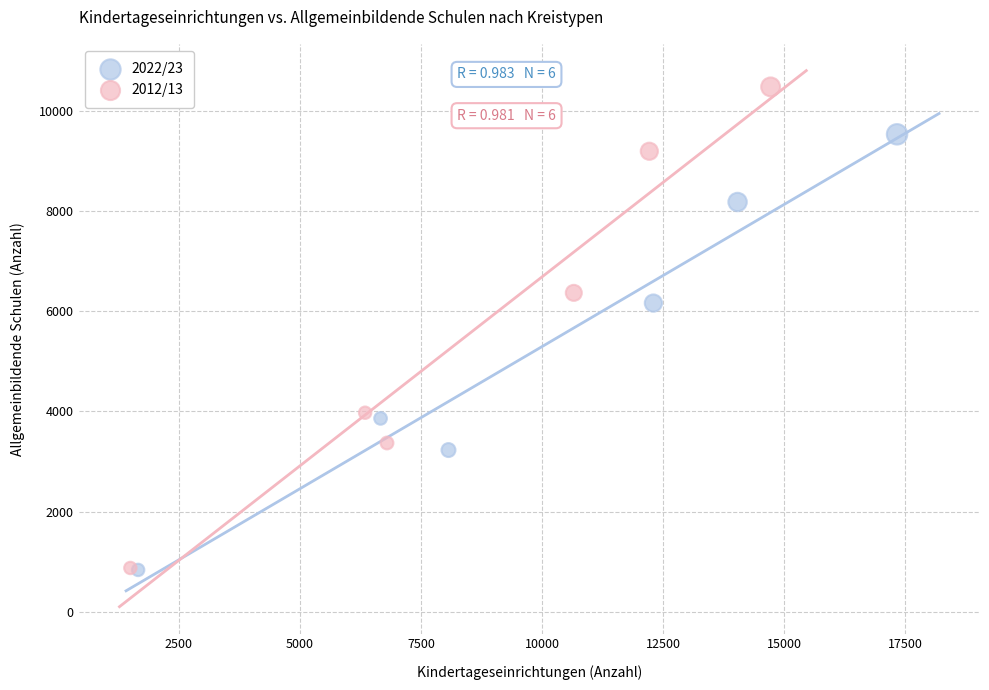

Which series has the widest spread of Y values?

2012/13